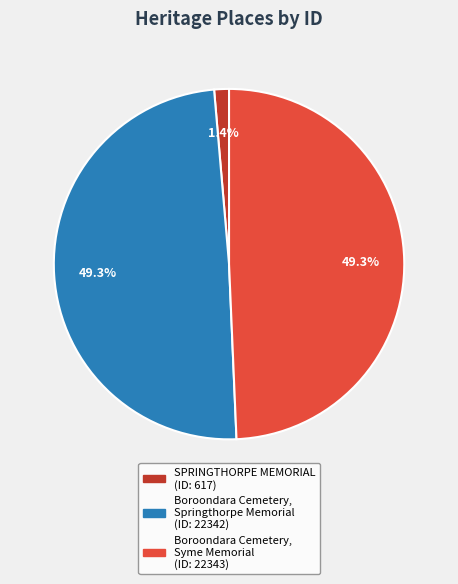

To the nearest percent, what is the average slice percentage?

33%